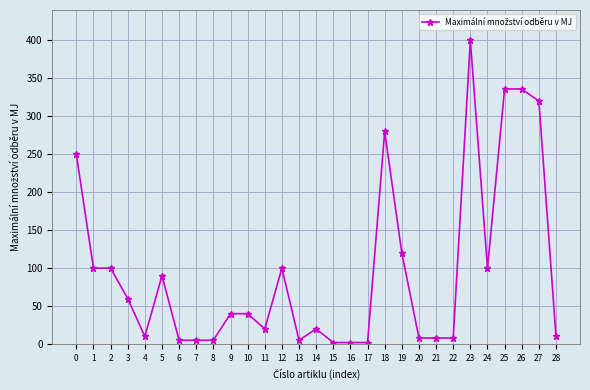

True or false: the data shows 280 at 18.

True